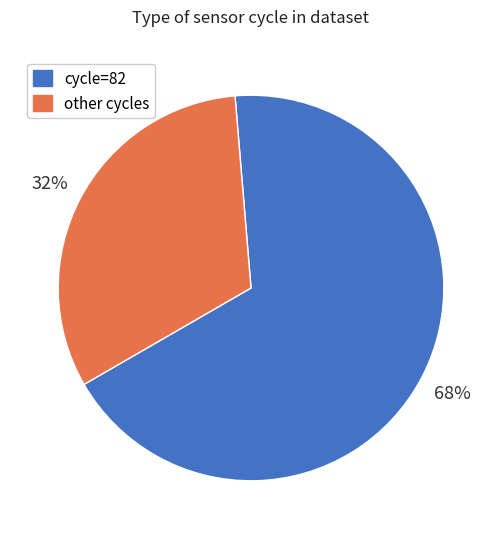

Is there any slice that represents more than half of the pie?

Yes